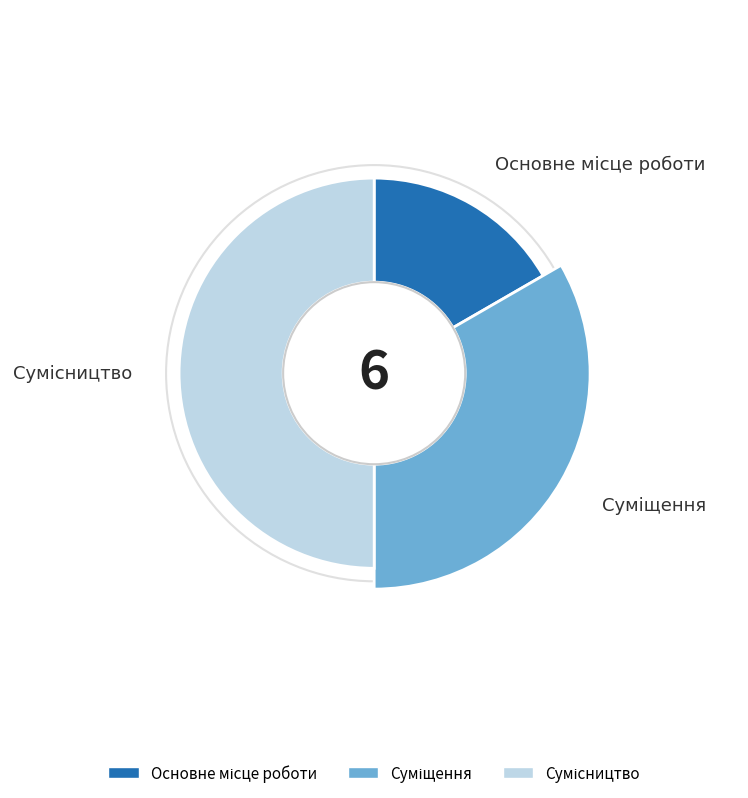

Is the sum of Суміщення and Основне місце роботи greater than half?

No